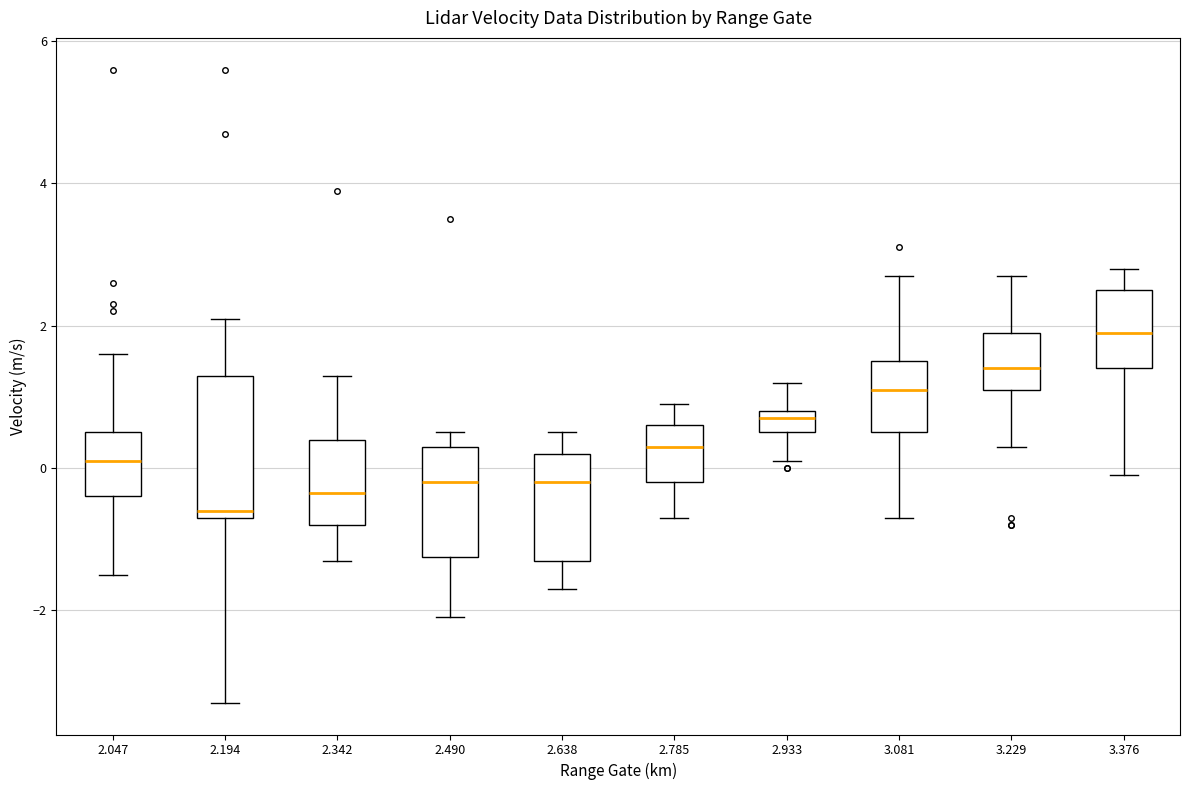

Where is the upper edge of the box at x = 2.342 on the y-axis? The values are not printed on the chart, so give them approximately, as read against the axis.

0.4